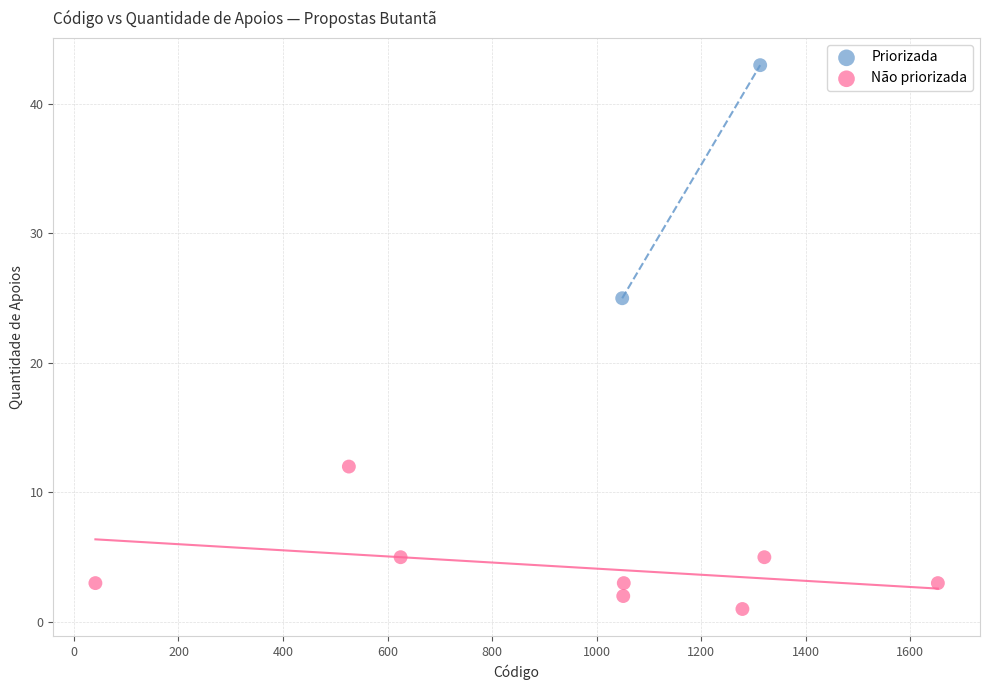

What are all the series names shown in the legend?

Priorizada, Não priorizada